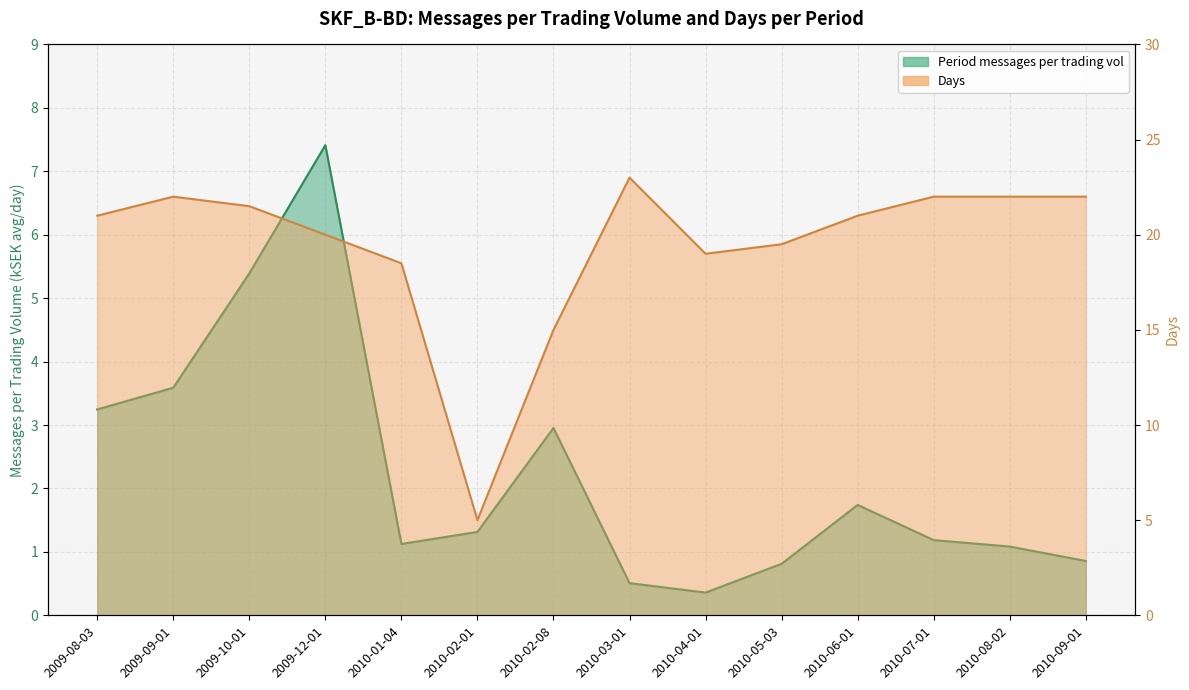

What is the difference between the highest and lowest values at 2010-08-02?

20.9